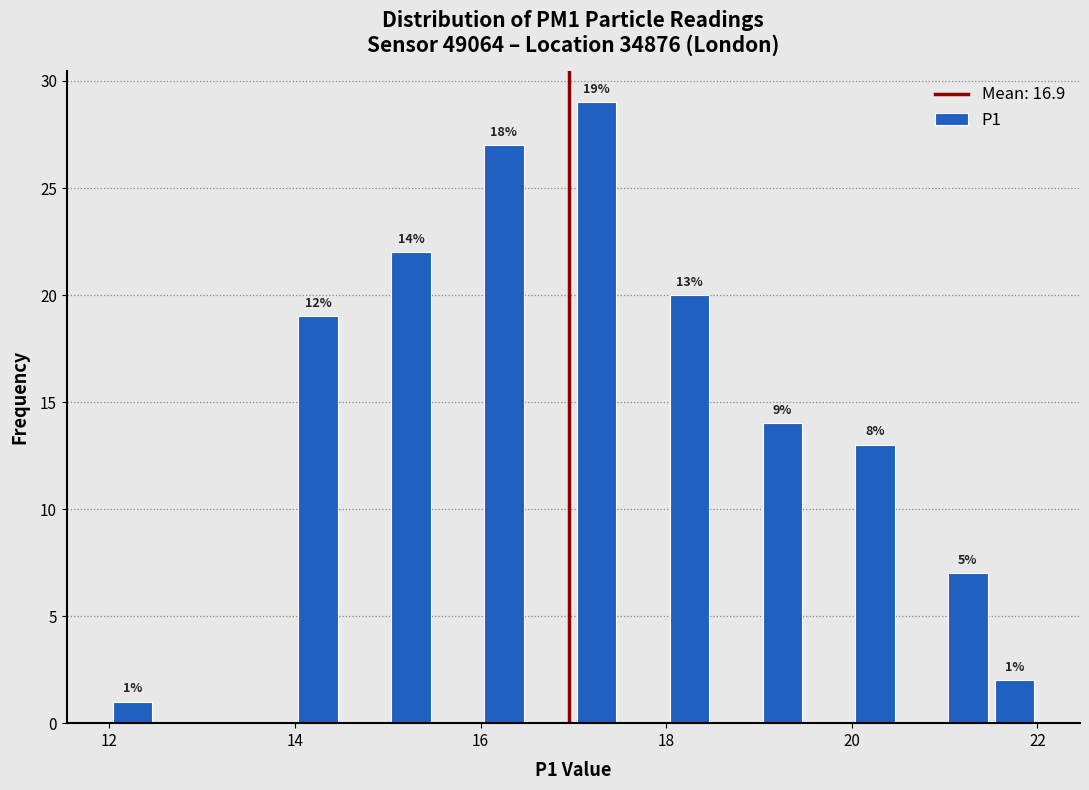

Read against the x-axis, roughly where is the centre of the tallest bar?

17.2